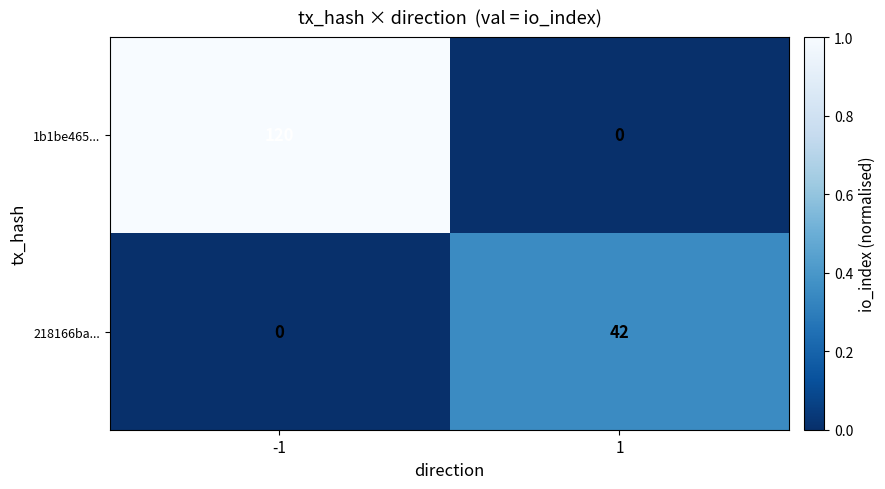

What is the total value across all series at 1?

42